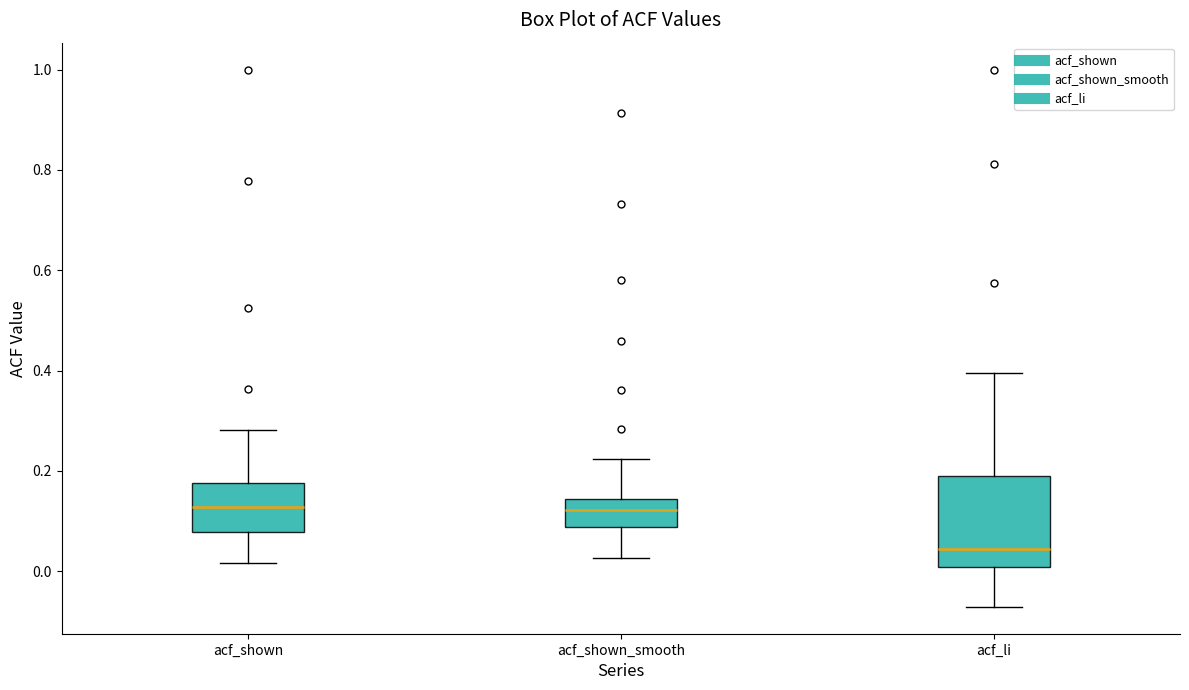

Reading left to right, read every box against the y-axis: the position of its median line, the range the box covers, and the ends of its whiskers. The values are not printed on the chart, so give them approximately, as read against the axis.

acf_shown: median 0.12, box 0.08 to 0.18, whiskers 0.02 to 0.28
acf_shown_smooth: median 0.12, box 0.08 to 0.14, whiskers 0.02 to 0.22
acf_li: median 0.04, box 0.00 to 0.20, whiskers -0.08 to 0.40